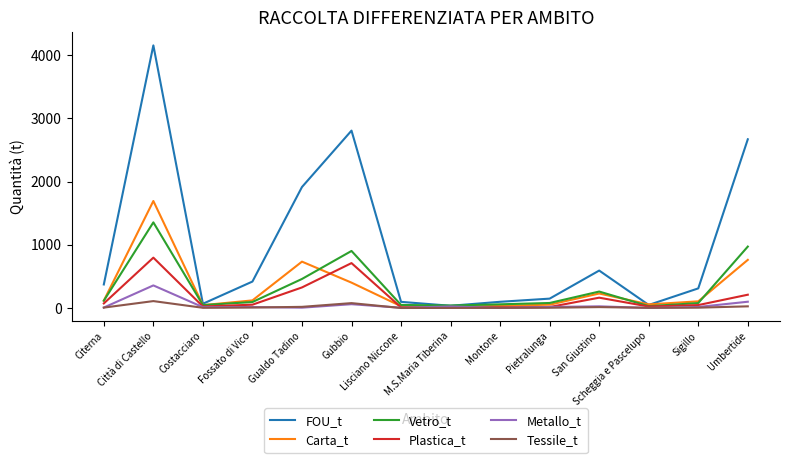

What is the highest value of the Plastica_t series?

796